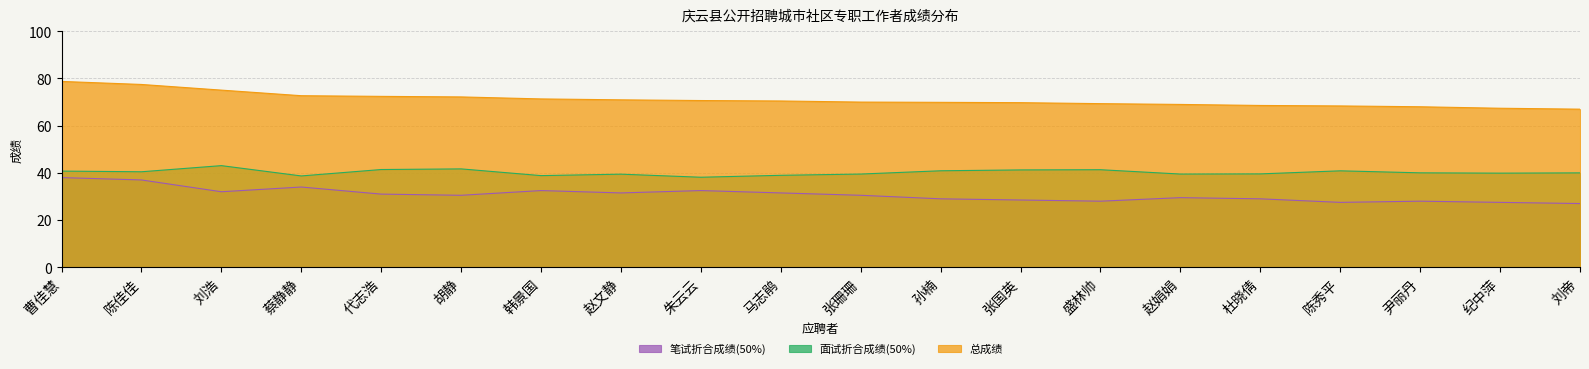

Which series has the largest total across all categories?

总成绩